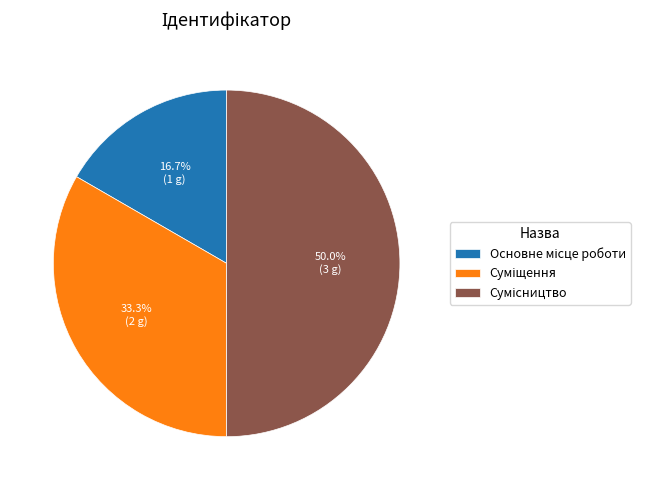

What is the smallest slice in the pie chart?

Основне місце роботи